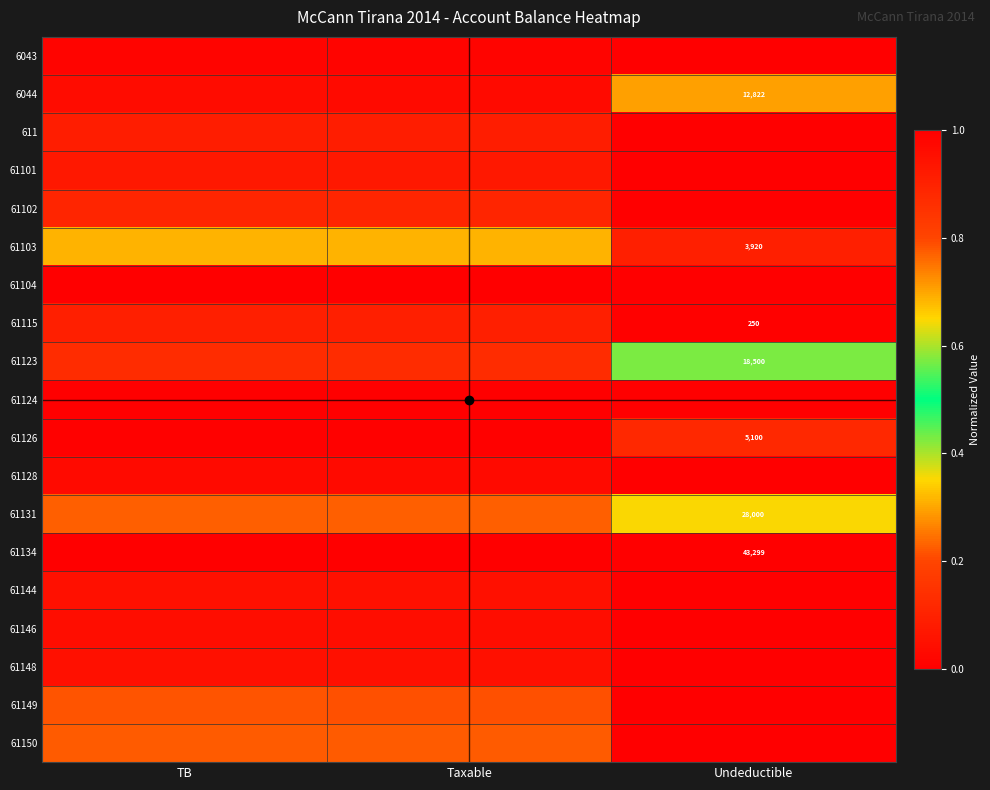

Which category has the highest value across all series?

TB